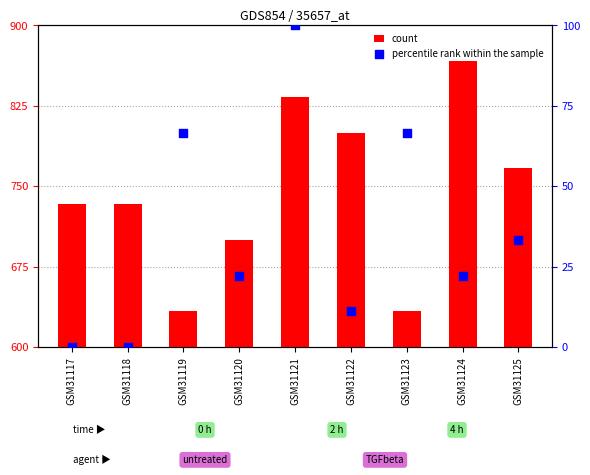

What are all the series names shown in the legend?

count, percentile rank within the sample